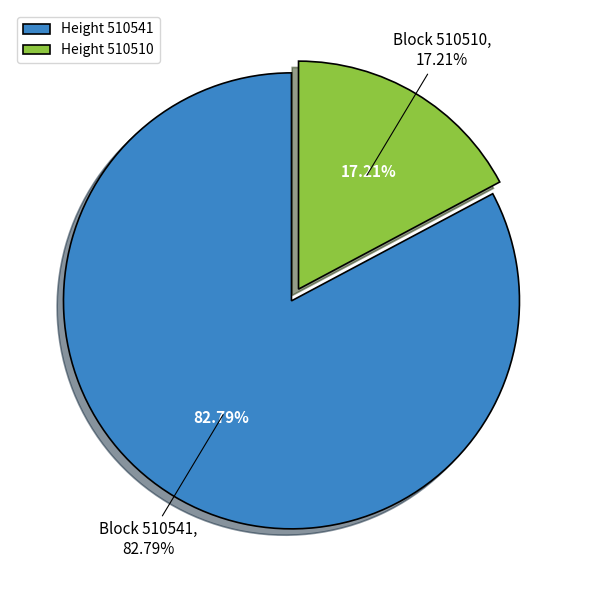

Does any single category account for the majority?

Yes